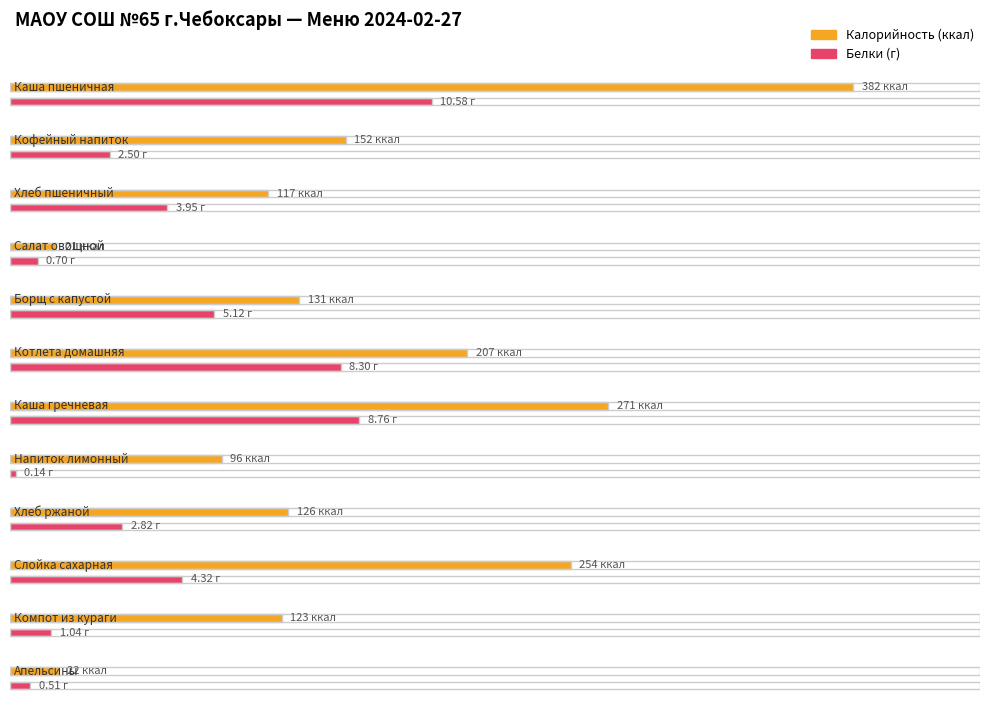

What is the label of the 11th bar from the left?

Компот из кураги